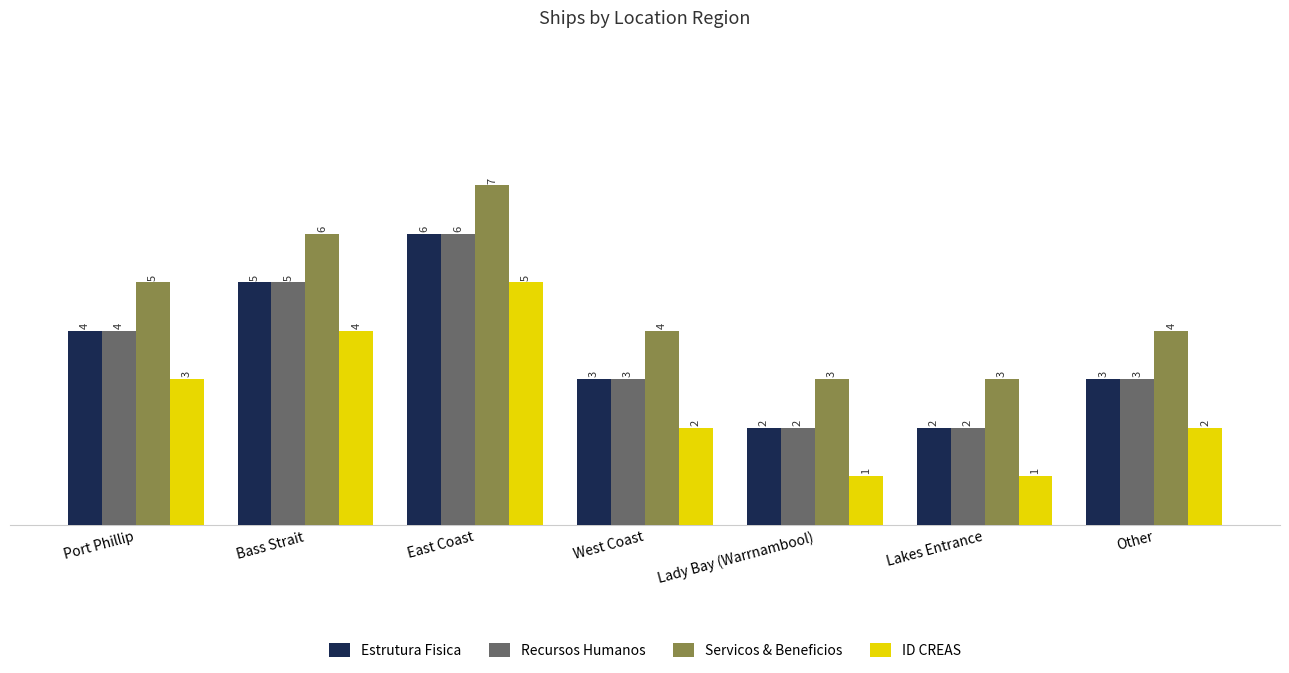

How many categories are shown in the chart?

7